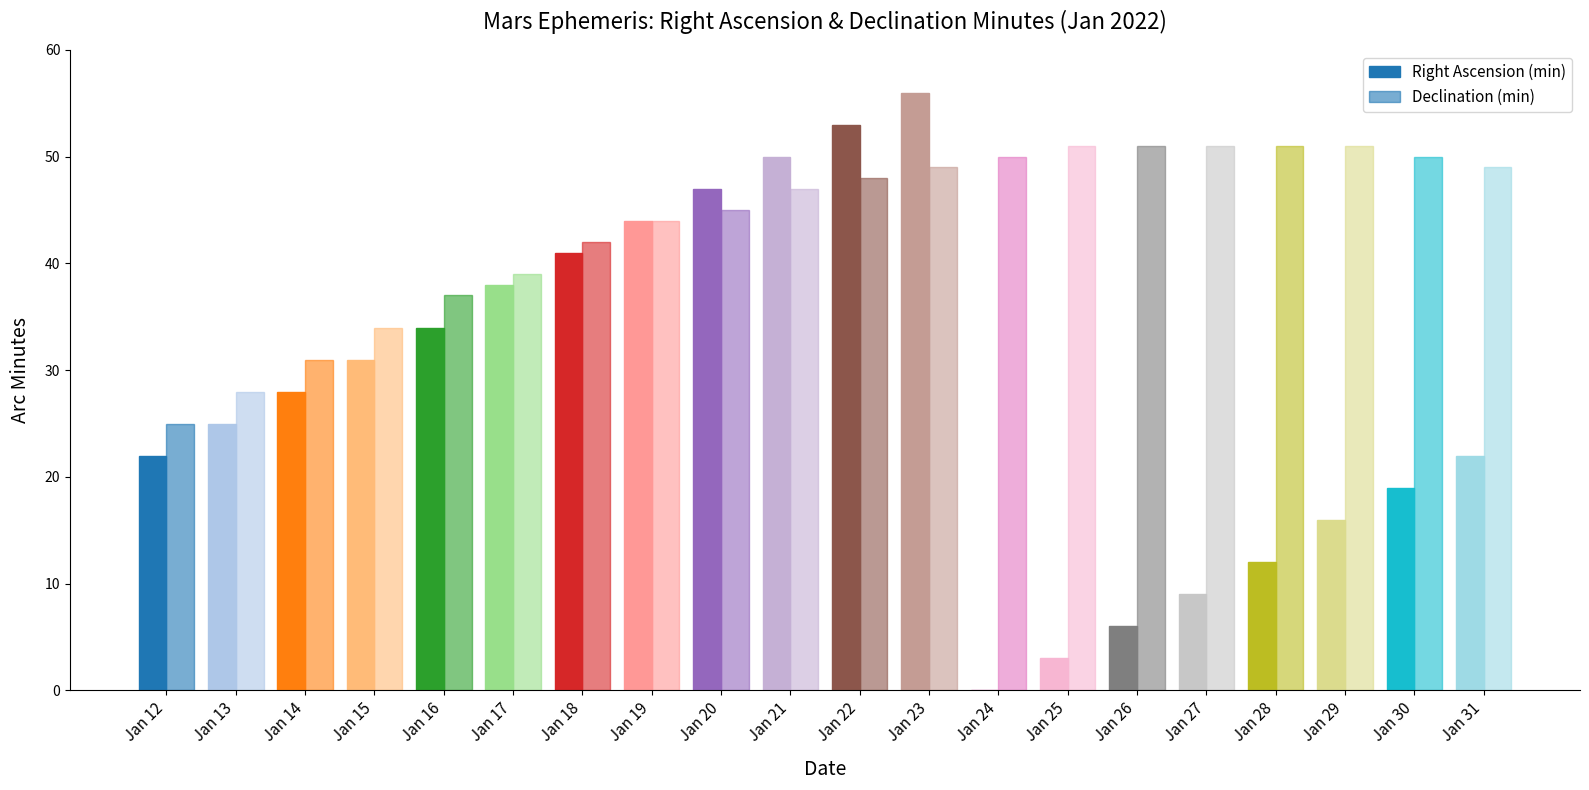

What is the average value of the Declination (min) series?

44